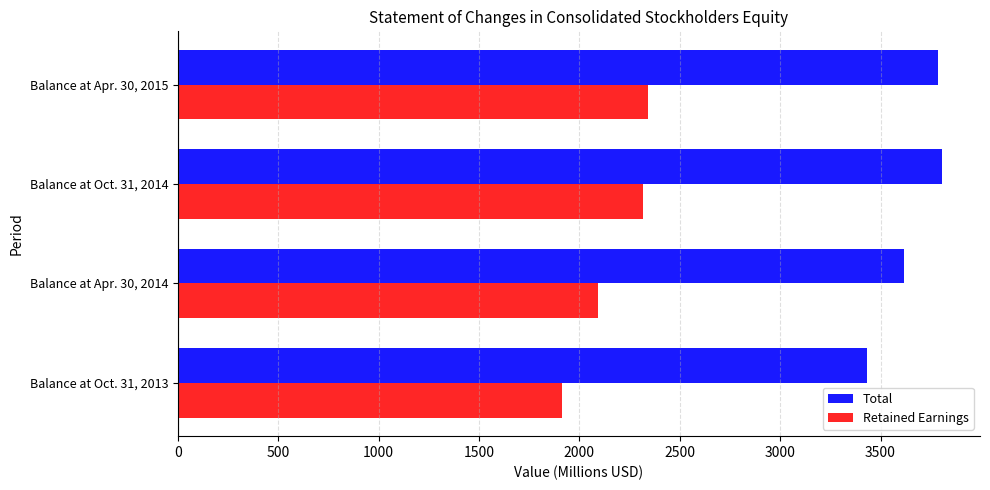

Is it true that Retained Earnings equals 3761.0 at Balance at Apr. 30, 2014?

False